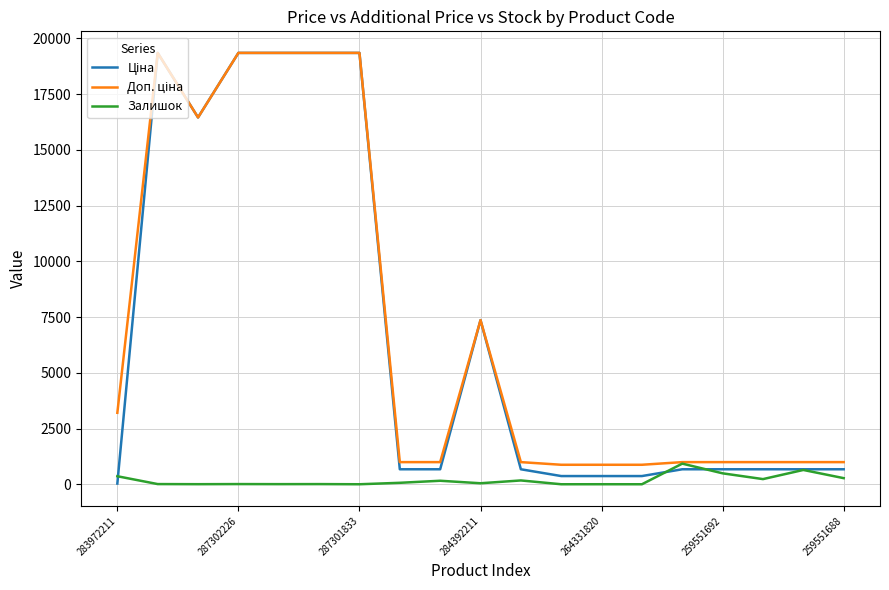

Does the chart display data point markers on the line(s)?

No